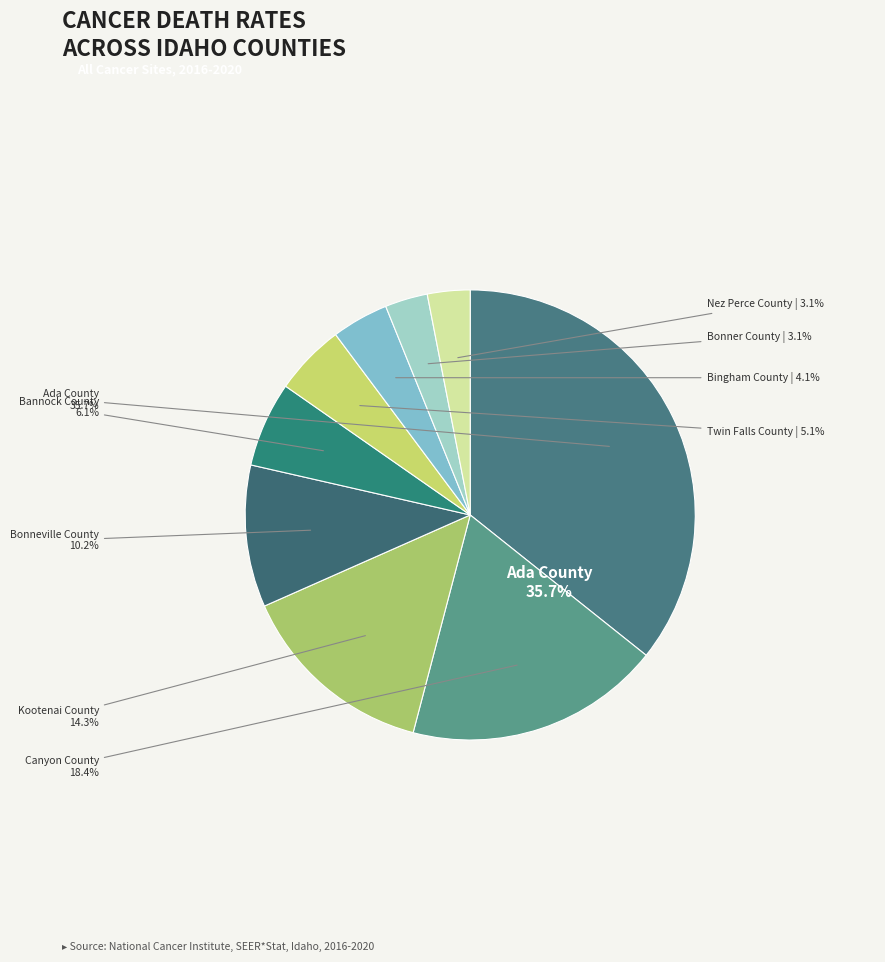

What portion of the pie excludes Twin Falls County?

94.9%